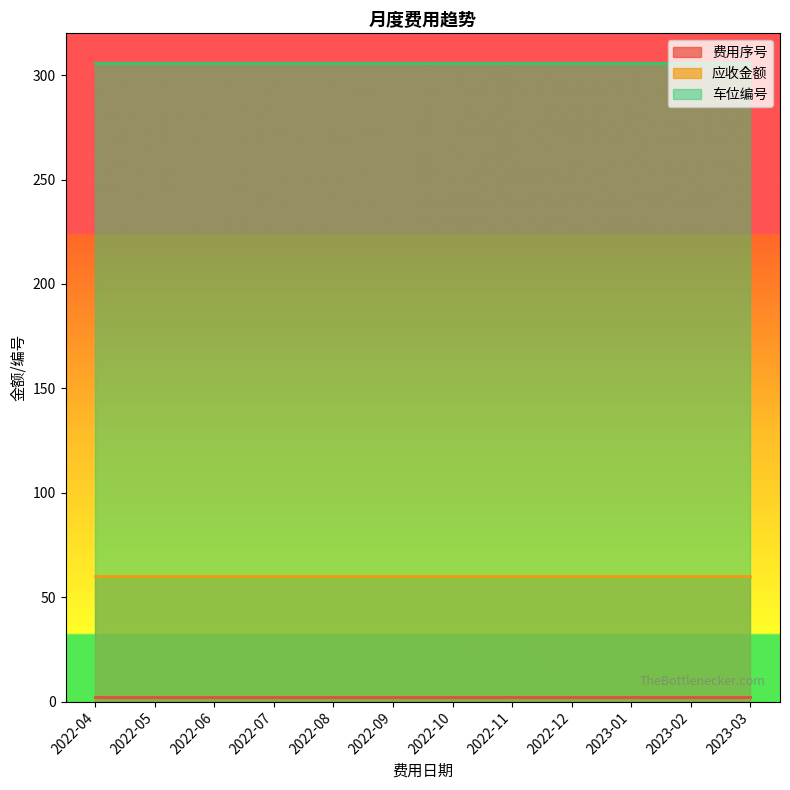

What are all the series names shown in the legend?

费用序号, 应收金额, 车位编号